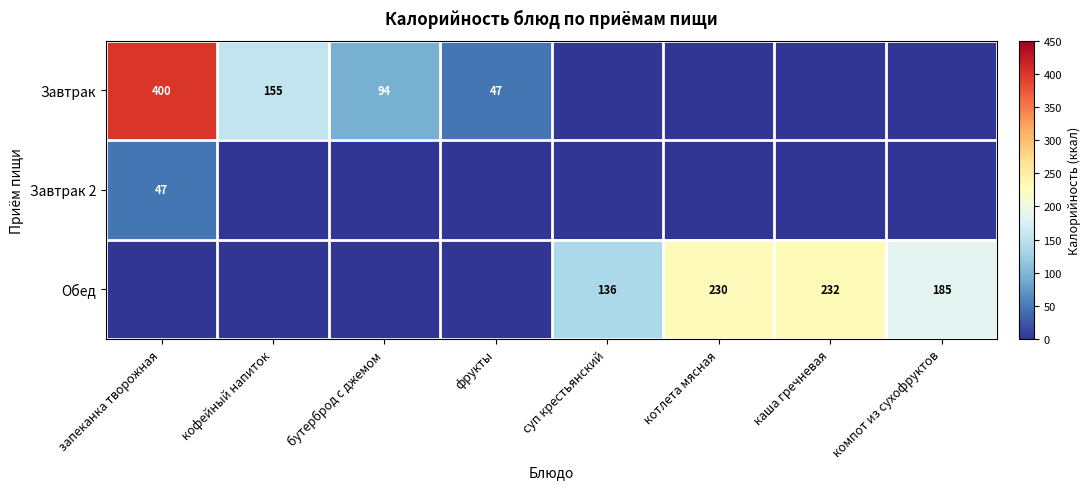

Is the value of Завтрак 2 at запеканка творожная greater than the value of Завтрак at запеканка творожная?

No